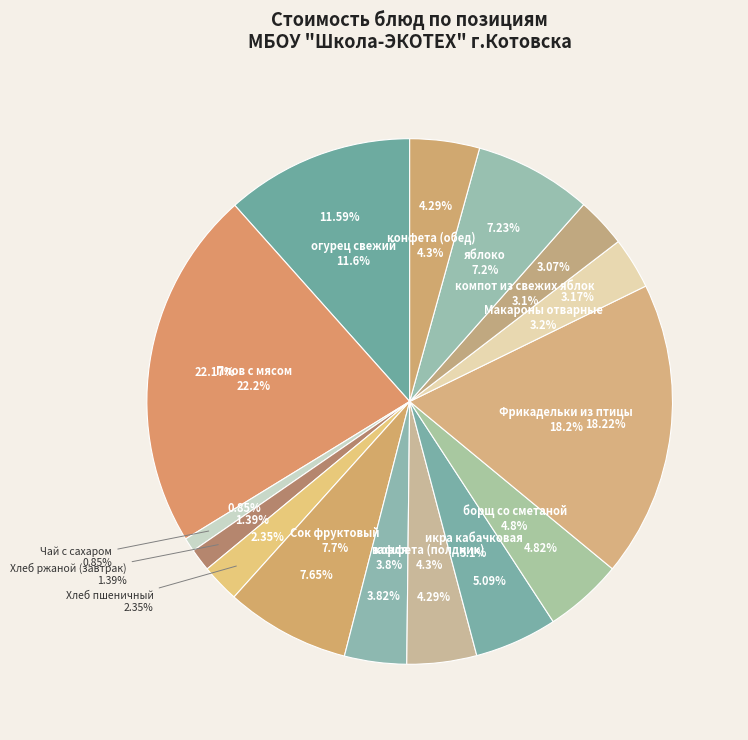

To the nearest percent, what is the difference between the компот из свежих яблок and Сок фруктовый slice percentages?

5%